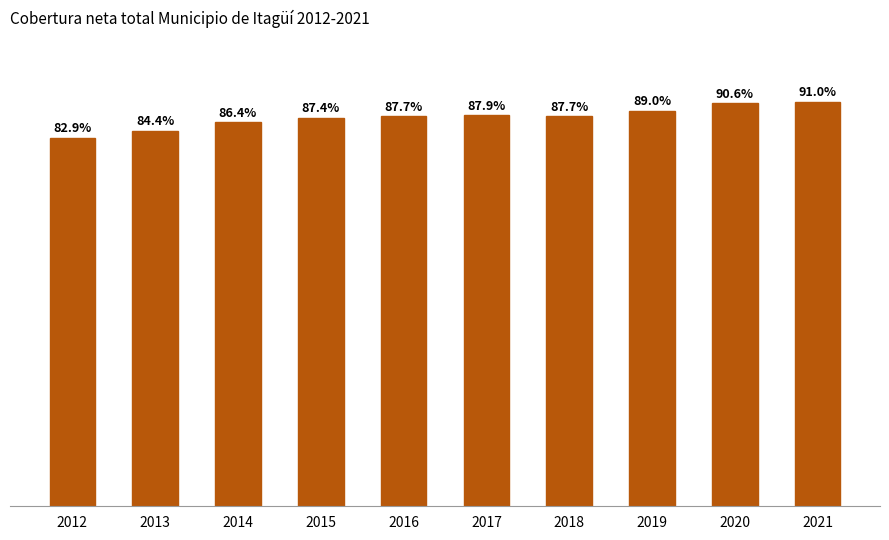

What is the value of the 6th bar from the left?

0.9